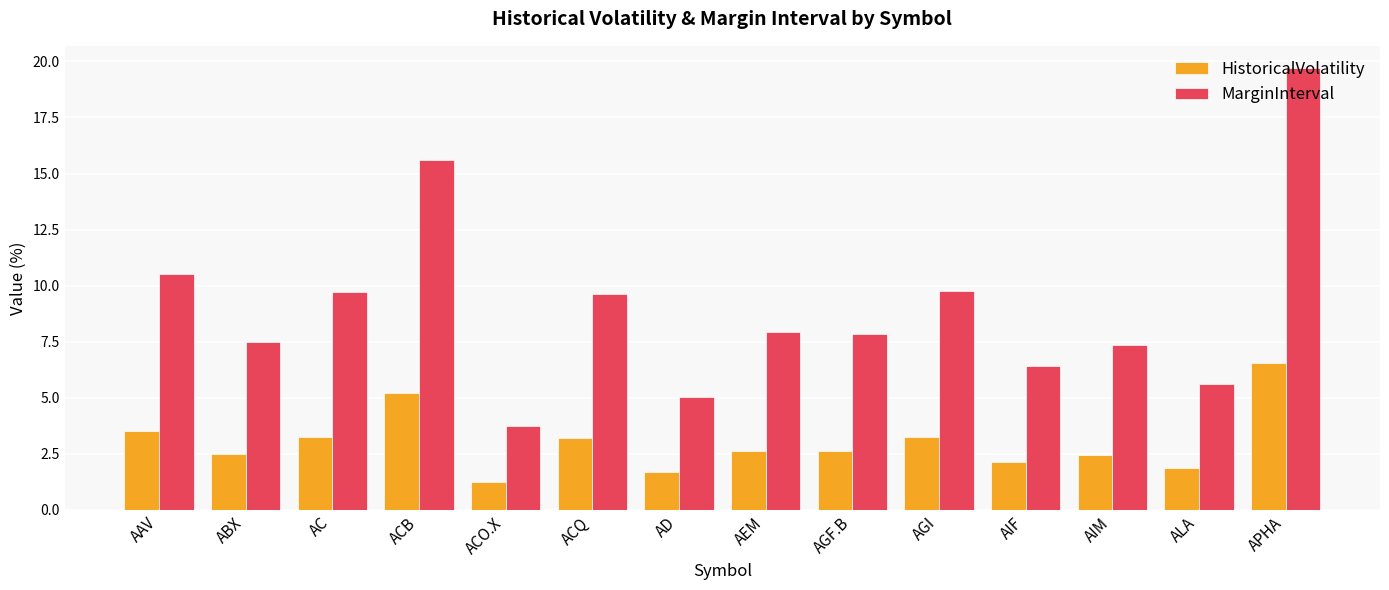

How many values in the HistoricalVolatility series are below 2?

3